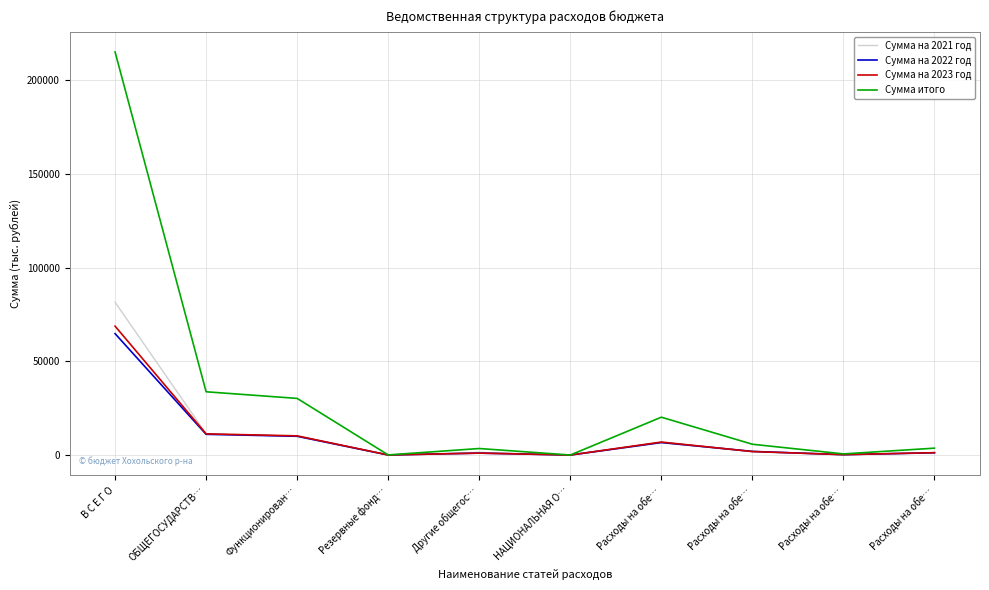

How many lines are shown in the chart?

4